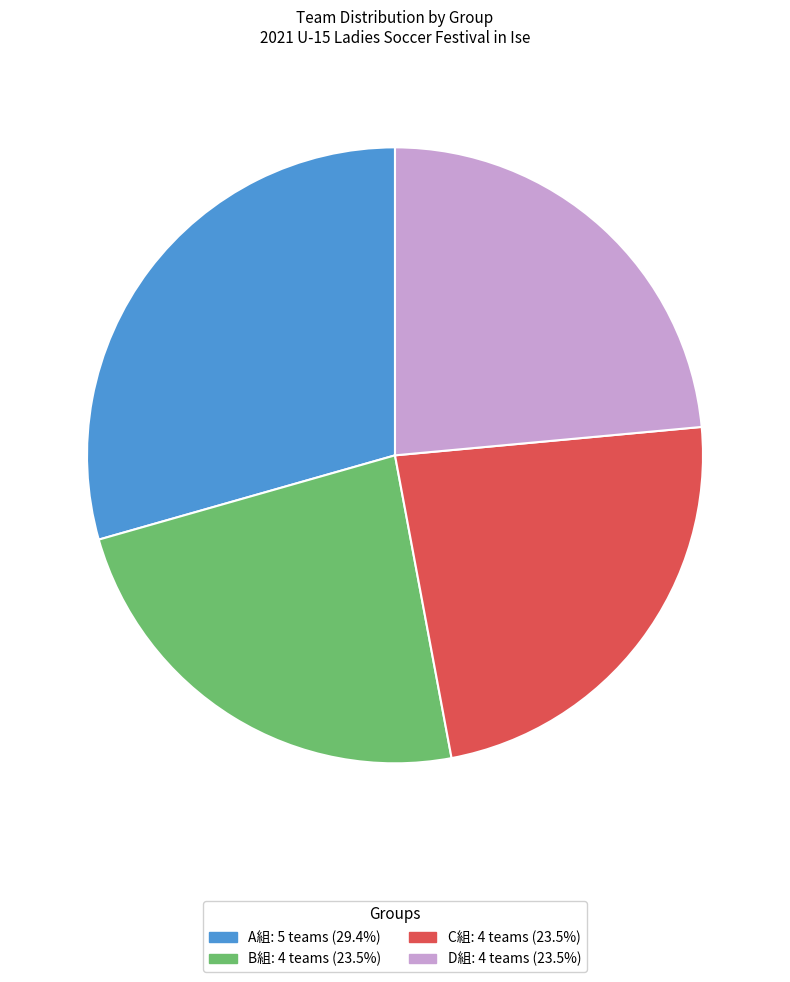

Between D組 and A組, which is larger?

A組